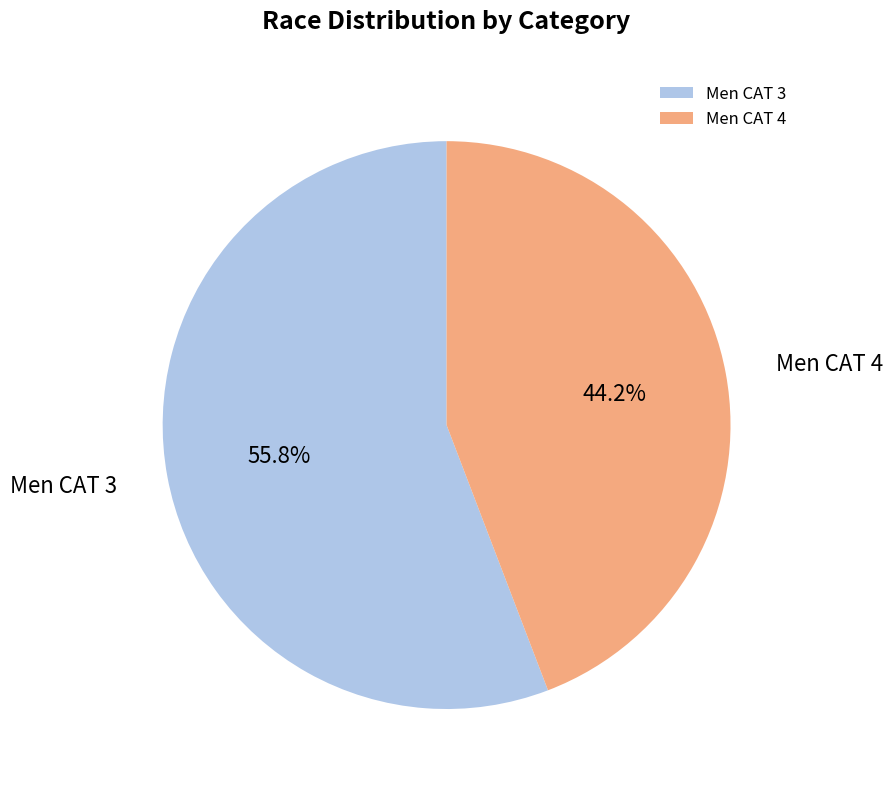

Does Men CAT 3 account for over 50% of the chart?

Yes